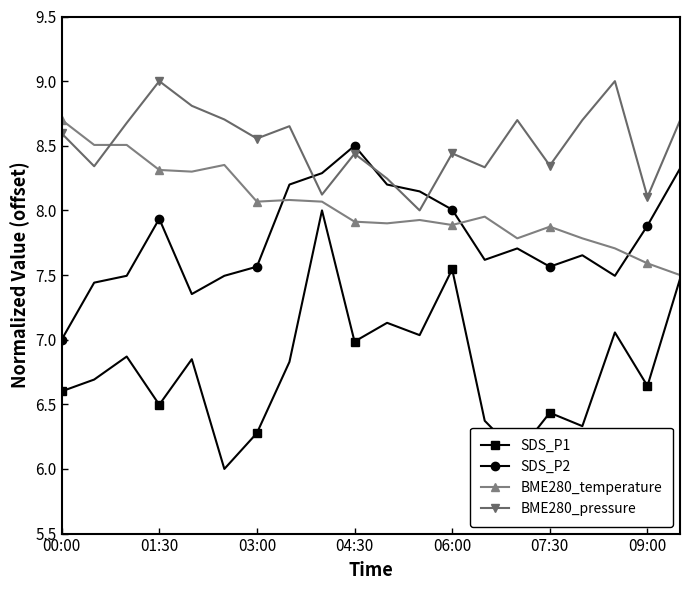

What is the greatest value displayed?

9.0